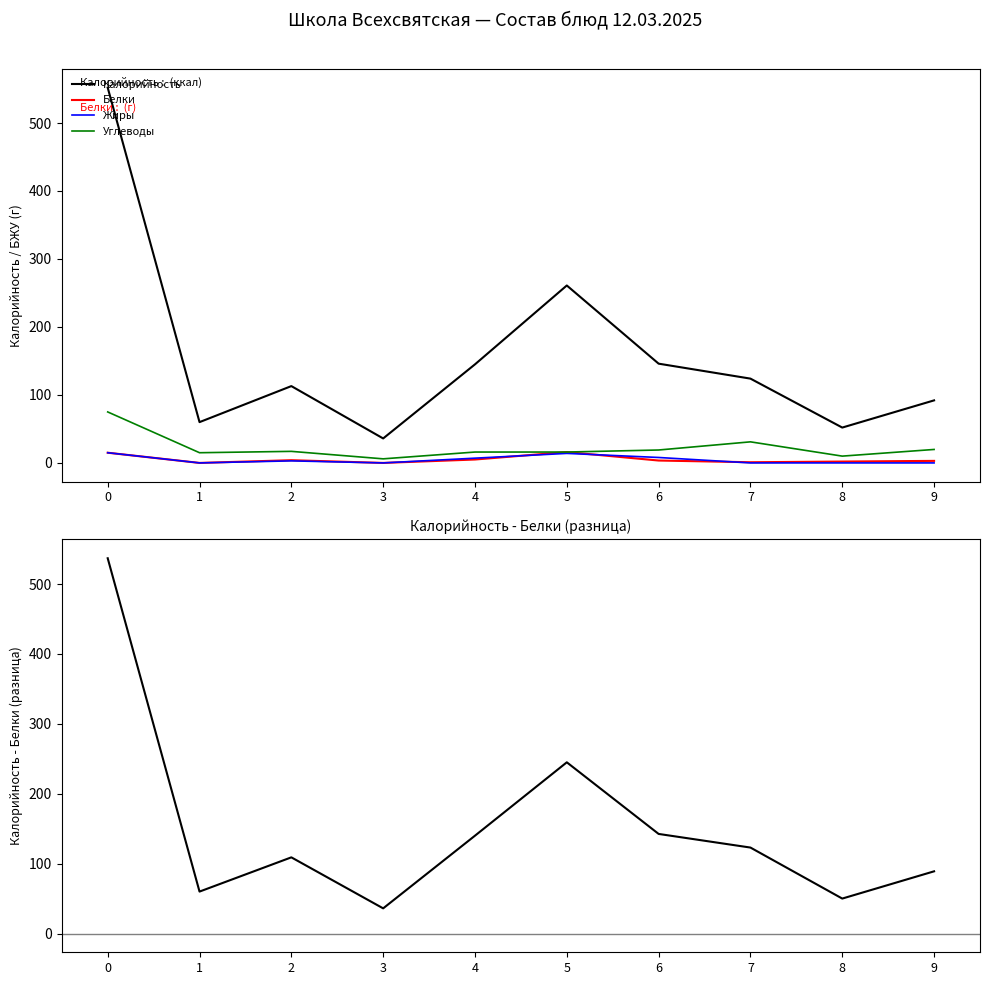

What is the sum of the Калорийность - Белки values at 8 and 4?

190.0